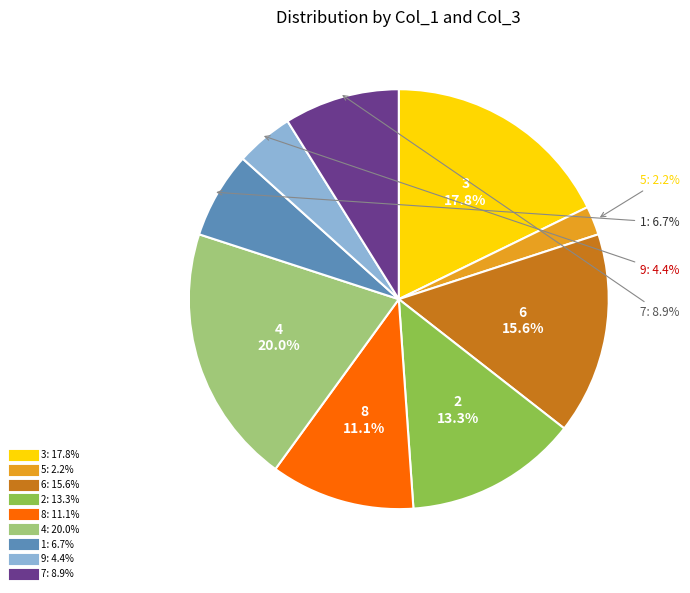

Which has a higher value, 4 or 8?

4